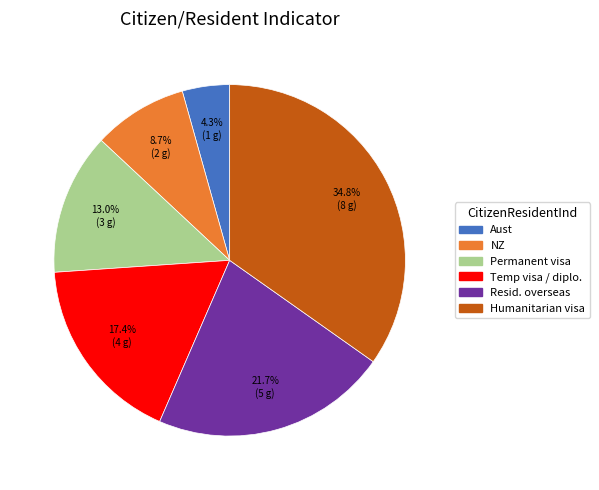

Rank the categories by value from lowest to highest.

Aust, NZ, Permanent visa, Temp visa / diplo., Resid. overseas, Humanitarian visa